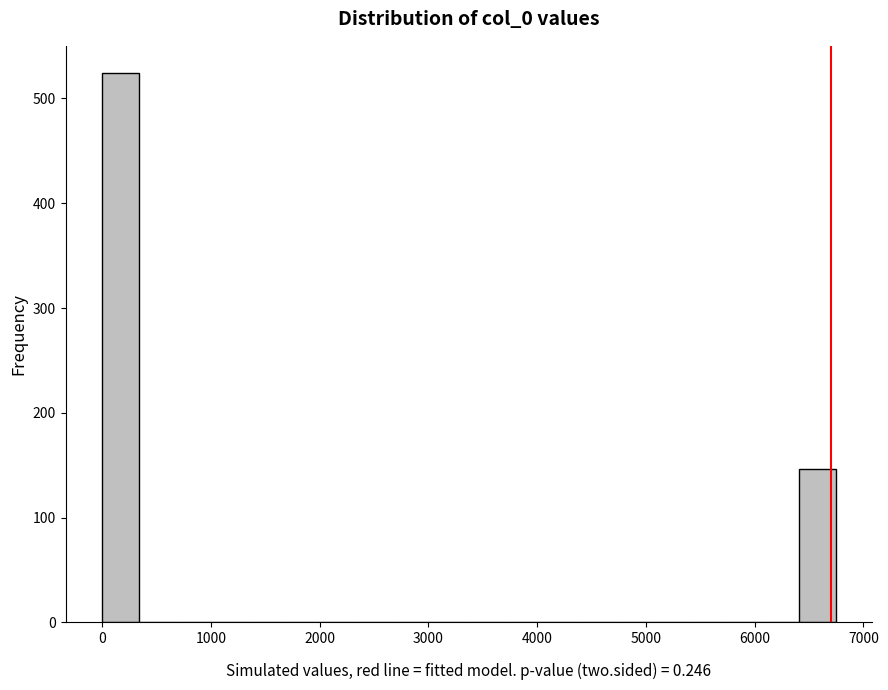

Around what value on the x-axis is the tallest bar? Give the approximate position of its centre, as read against the axis.

200